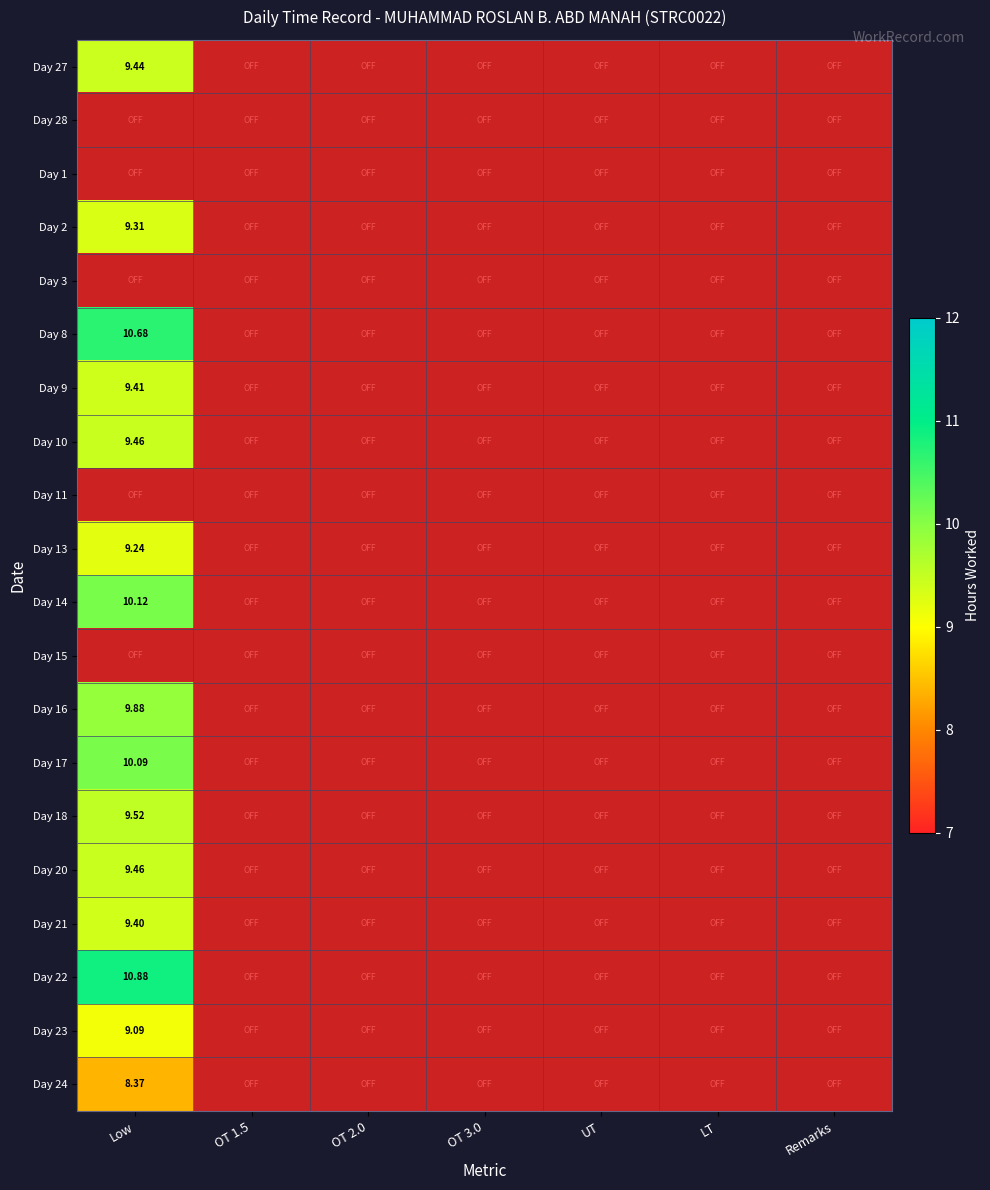

At OT 3.0, list the series in order from smallest to largest.

Day 27, Day 28, Day 1, Day 2, Day 3, Day 8, Day 9, Day 10, Day 11, Day 13, Day 14, Day 15, Day 16, Day 17, Day 18, Day 20, Day 21, Day 22, Day 23, Day 24